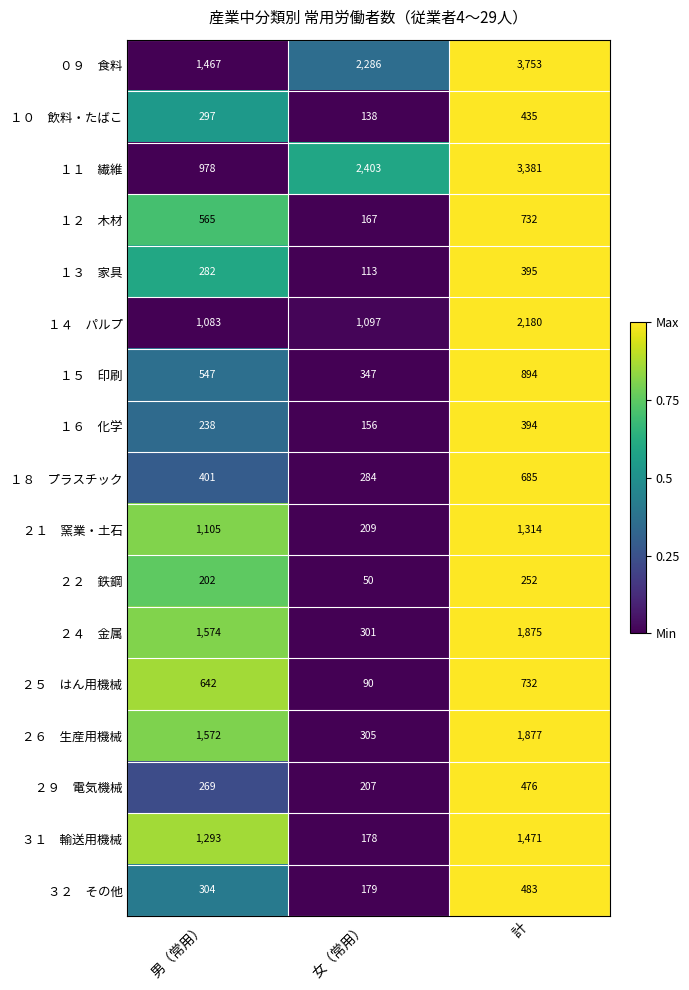

At which category is the sum across all series the highest?

計